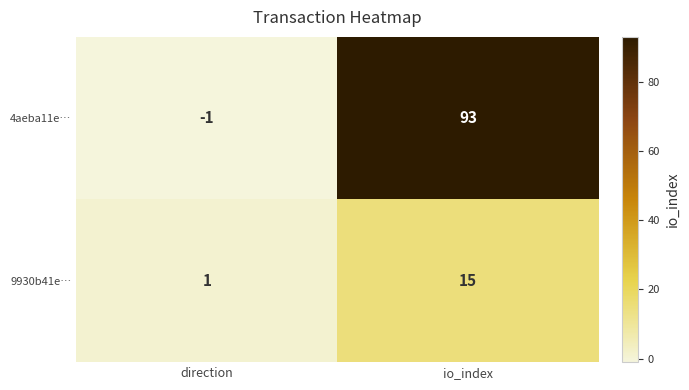

Where is 4aeba11e… nearest to the value 46?

direction